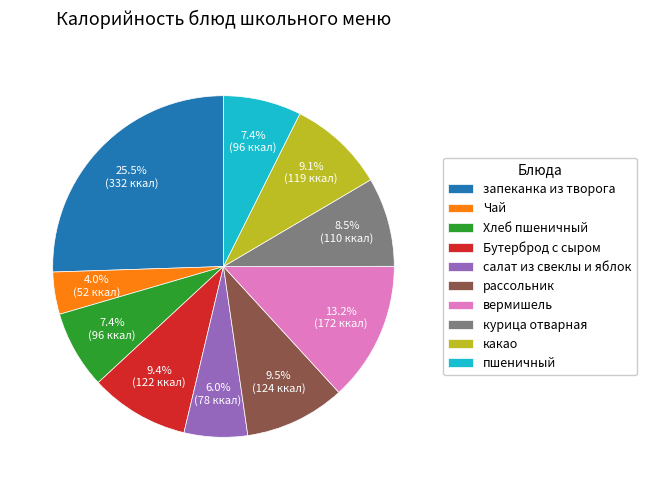

Which category has the smallest portion of the pie?

Чай